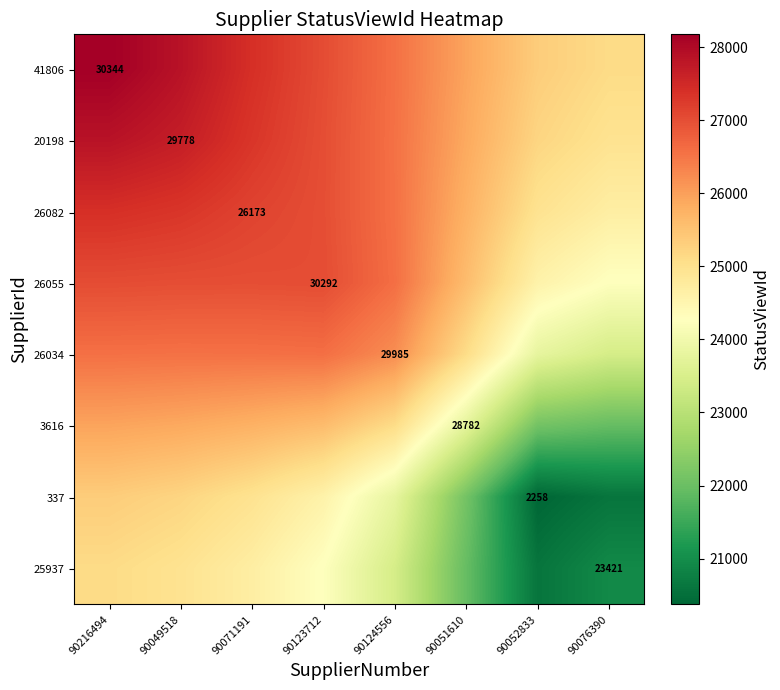

How many data points in 26055 are less than 26997?

4